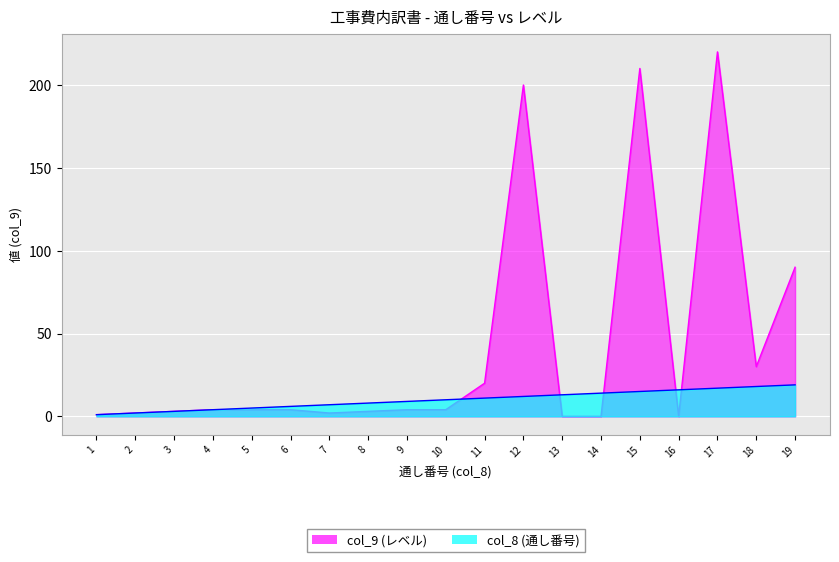

Which label corresponds to the smallest value in the chart?

13